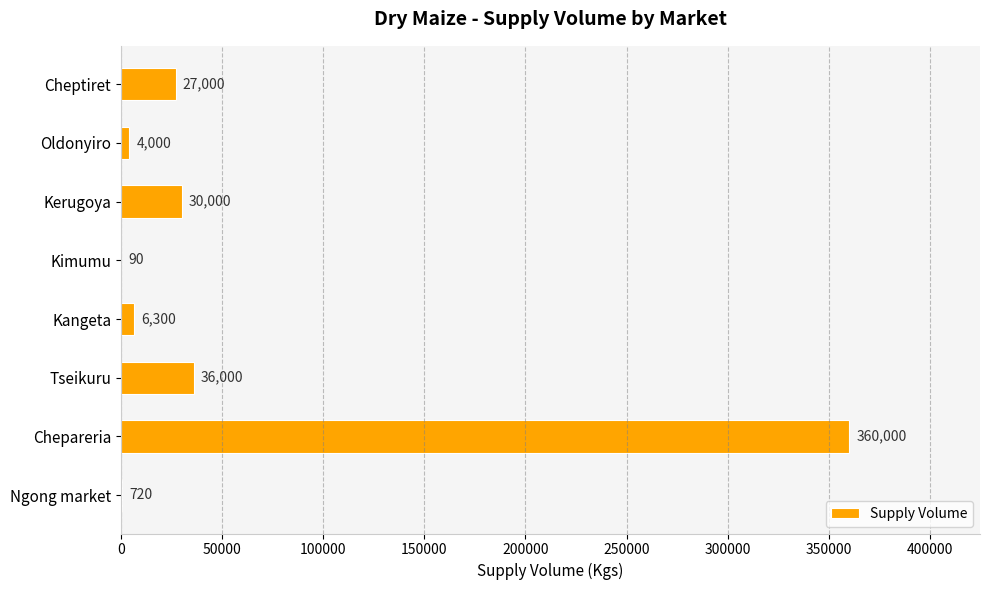

Reading bottom to top, list all the values displayed in this chart.

Ngong market=720	Chepareria=360000	Tseikuru=36000	Kangeta=6300	Kimumu=90	Kerugoya=30000	Oldonyiro=4000	Cheptiret=27000